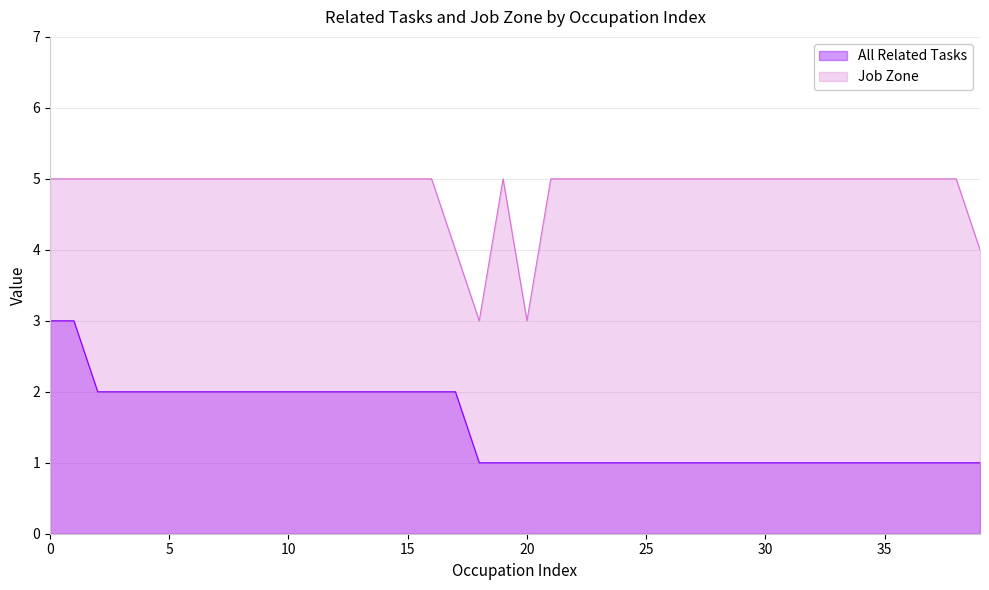

What are all the series names shown in the legend?

All Related Tasks, Job Zone